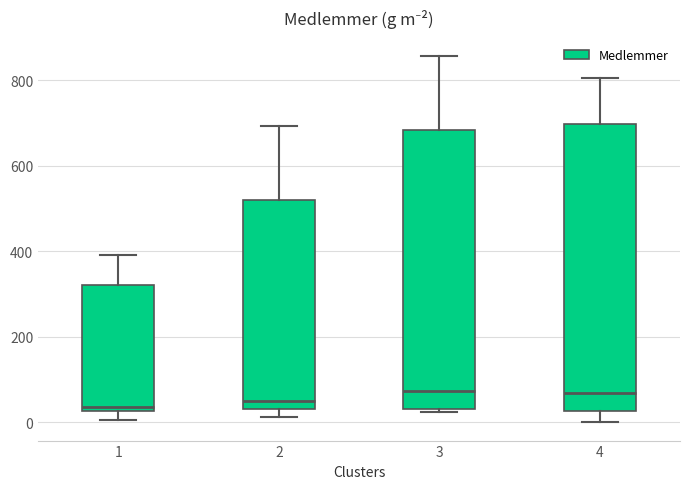

Reading left to right, read every box against the y-axis: the position of its median line, the range the box covers, and the ends of its whiskers. The values are not printed on the chart, so give them approximately, as read against the axis.

1: median 40, box 20 to 320, whiskers 0 to 400
2: median 60, box 40 to 520, whiskers 20 to 700
3: median 80, box 40 to 680, whiskers 20 to 860
4: median 60, box 20 to 700, whiskers 0 to 800